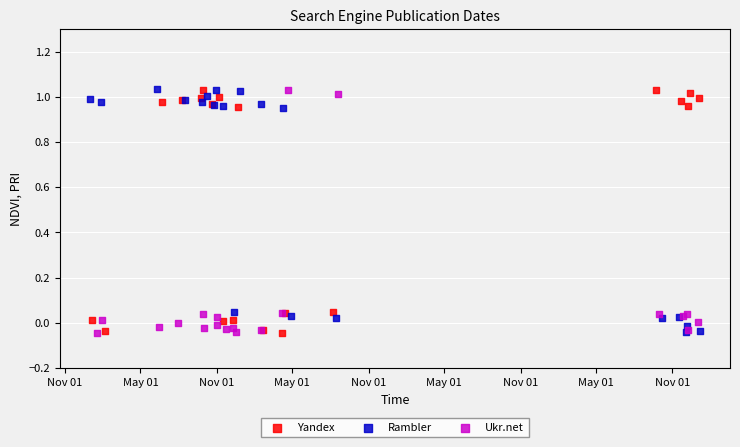

What are all the series names shown in the legend?

Yandex, Rambler, Ukr.net